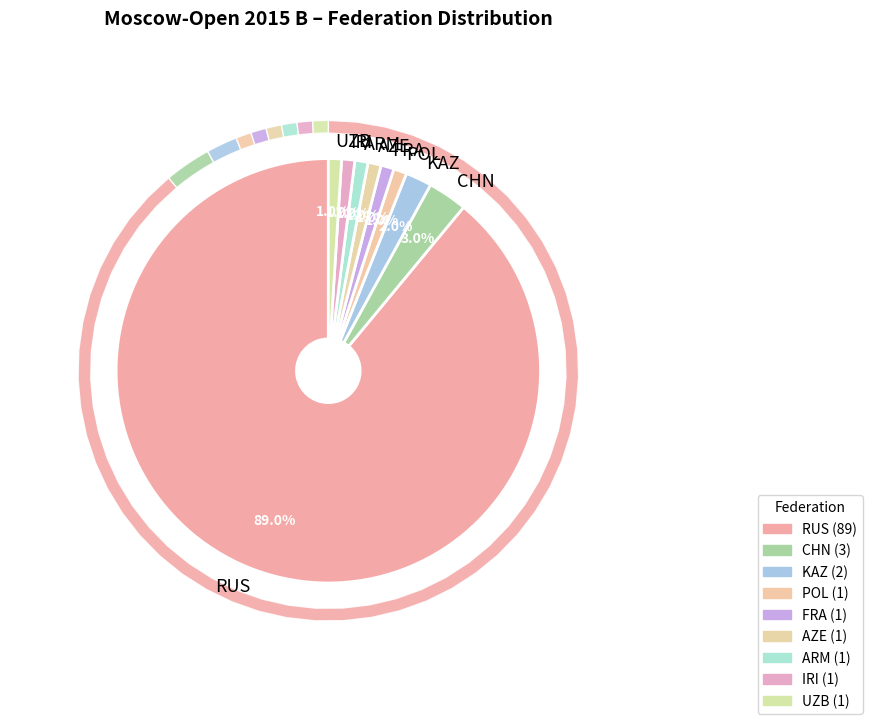

To the nearest percent, what is the combined percentage of RUS and FRA?

90%